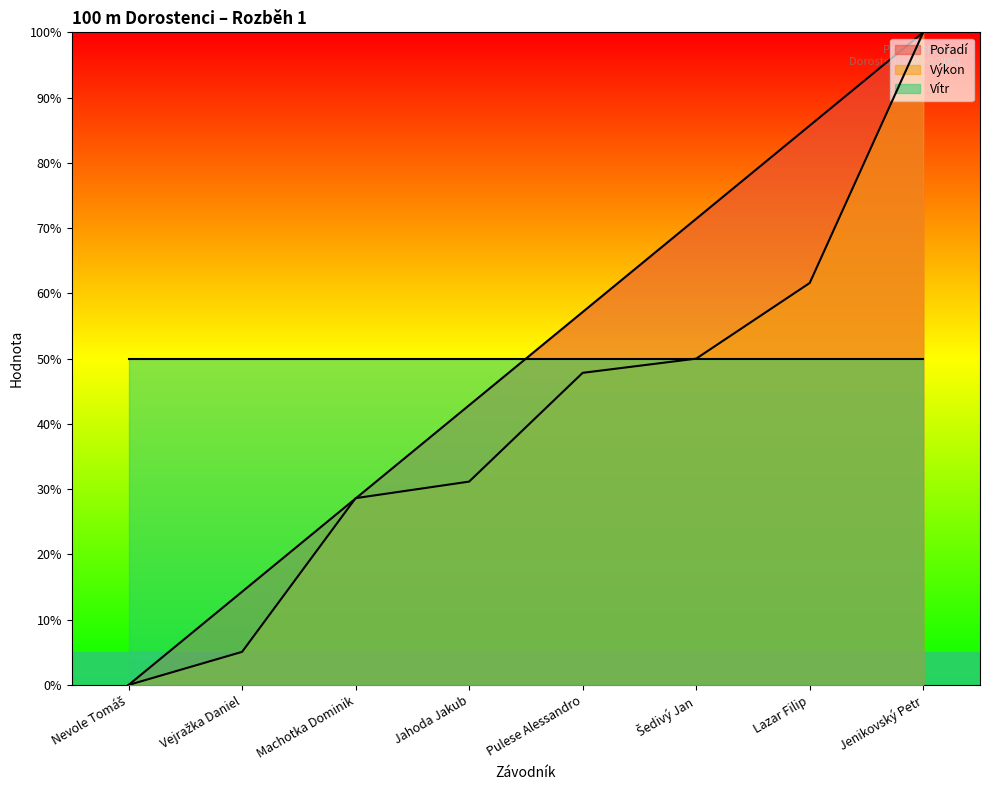

What is the difference between the maximum and second lowest values in the Výkon series?

94.9